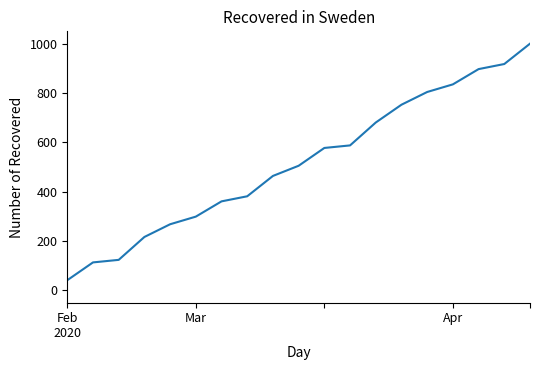

What is the difference between the maximum and minimum values?

958.8